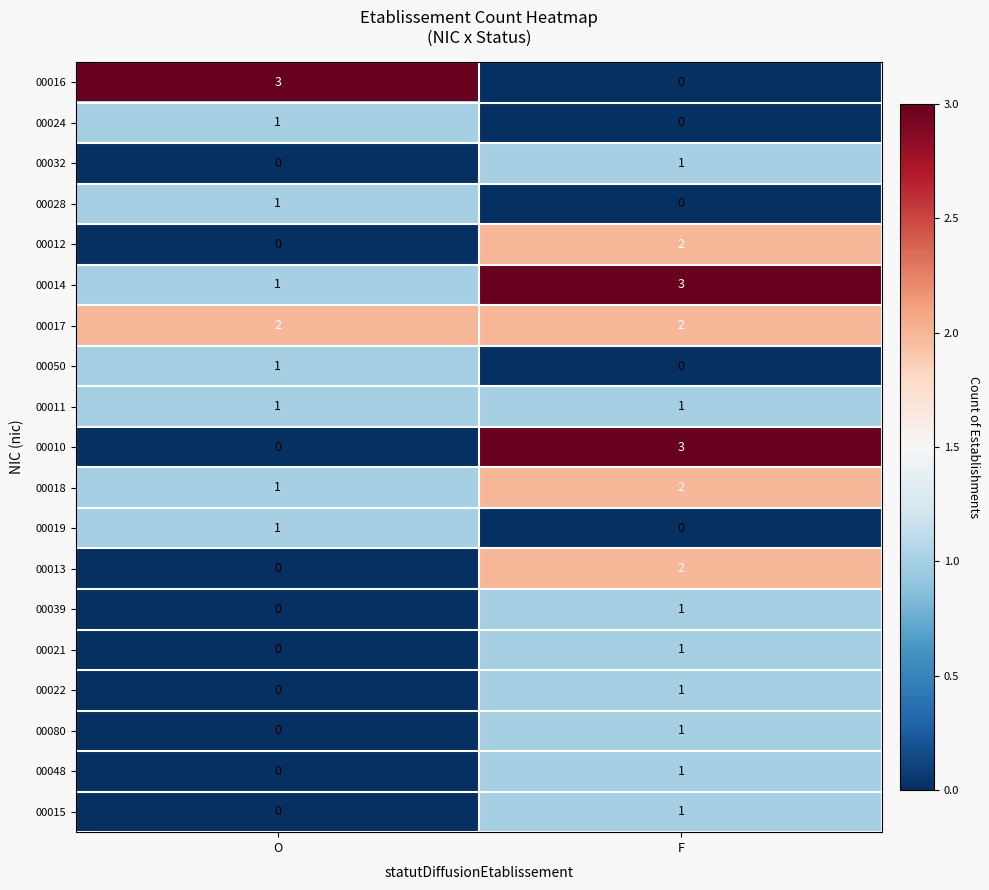

What is the spread (max minus min) of values at F?

3